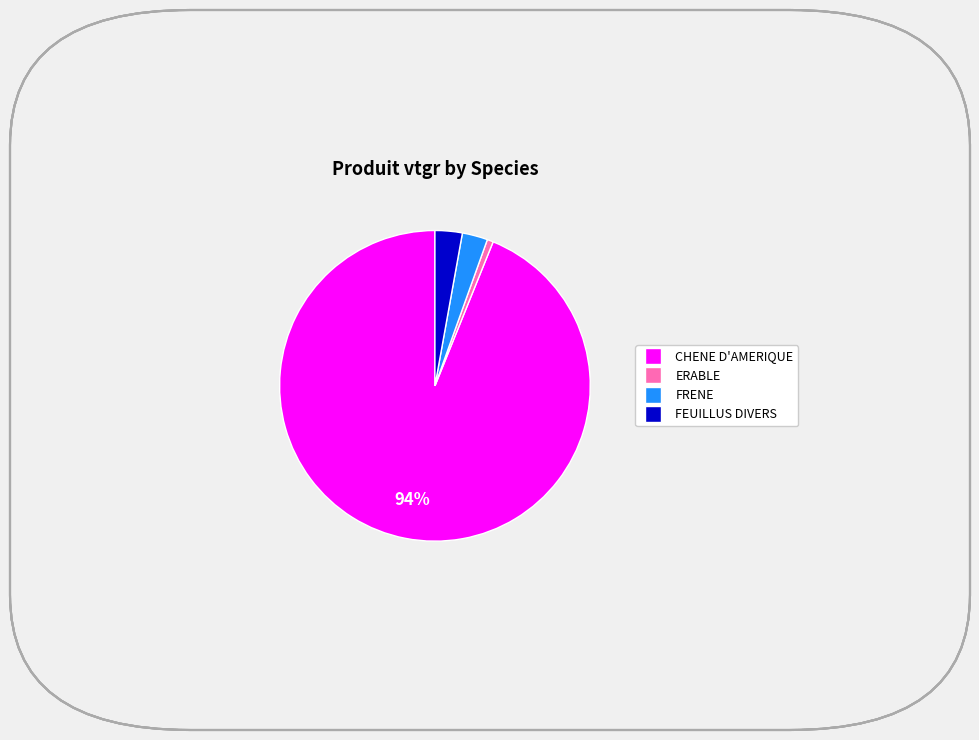

Is there a majority slice in this chart?

Yes